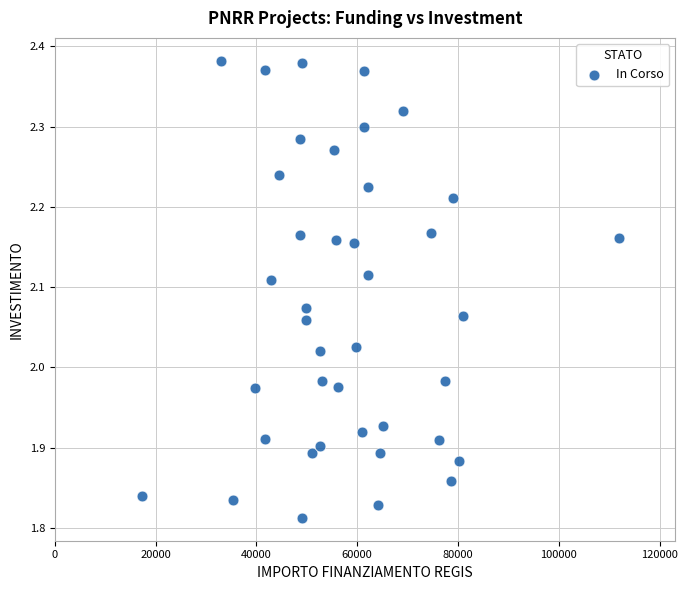

What is the range of X values (max minus min)?

94665.7